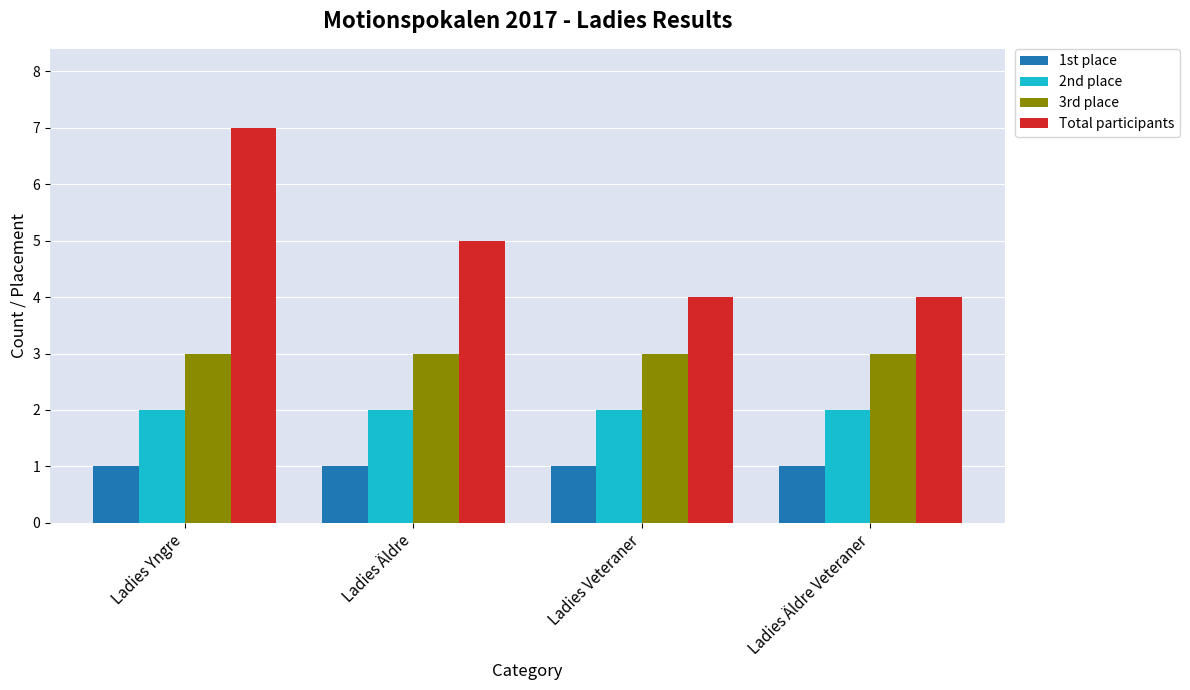

Between Ladies Yngre and Ladies Äldre Veteraner, which series saw the biggest shift?

Total participants